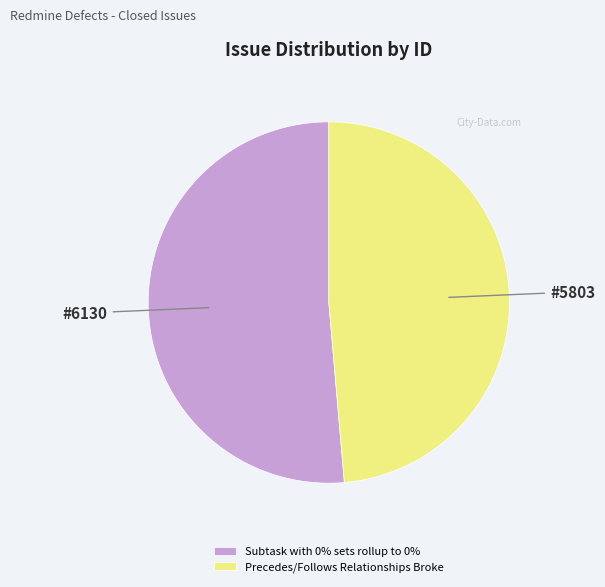

True or false: Subtask with 0% sets rollup to 0% accounts for 61% of the total.

False